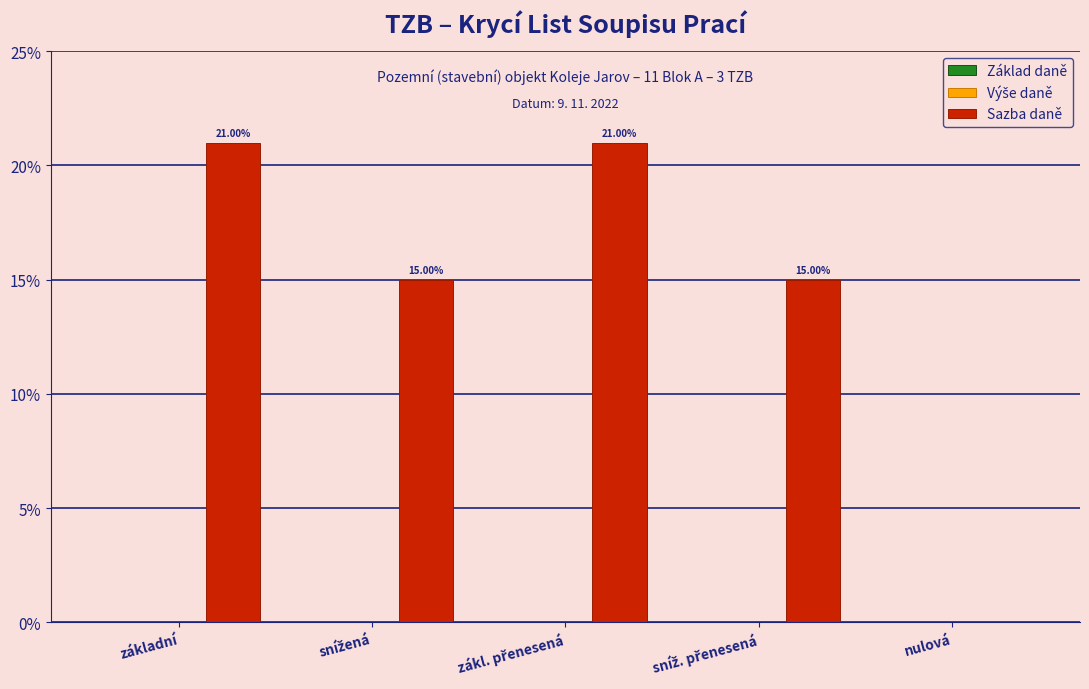

What is the label of the 3rd bar from the left?

zákl. přenesená